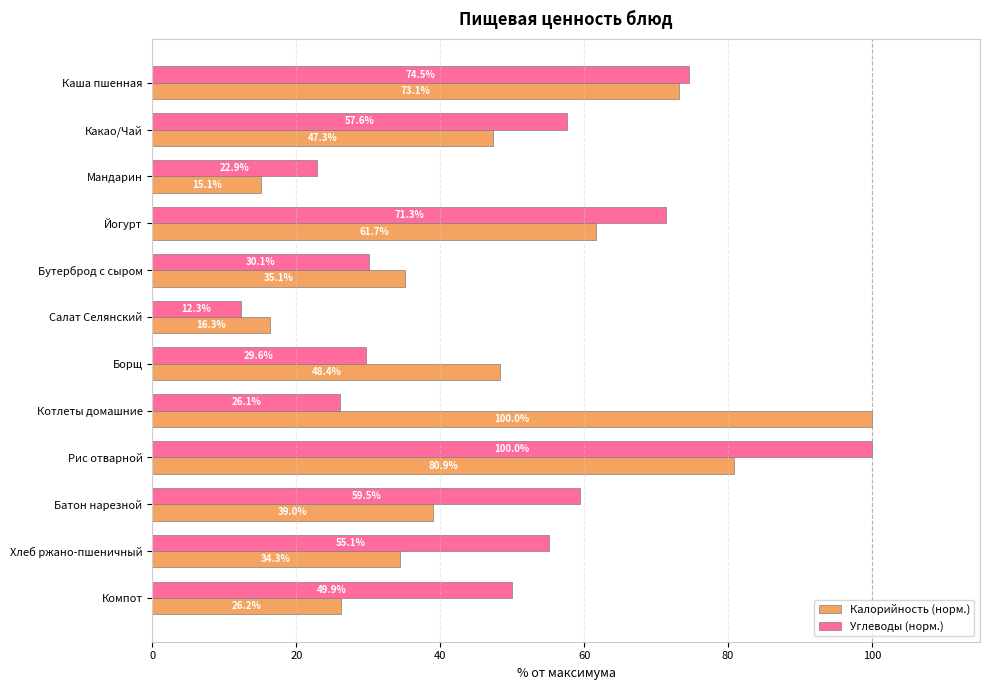

Which series has the largest total across all categories?

Углеводы (норм.)